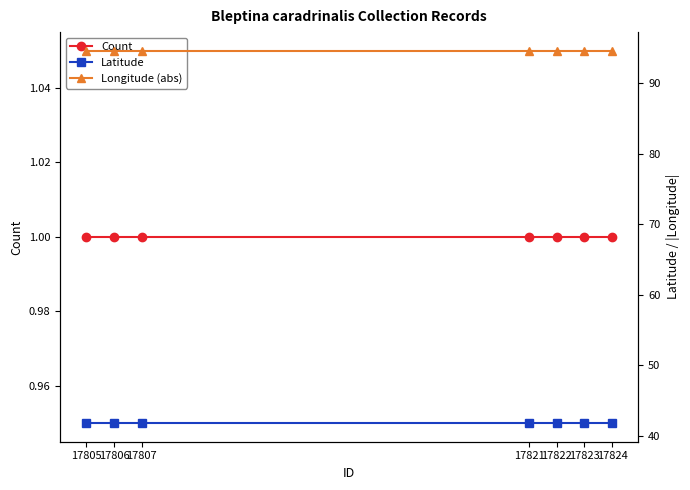

What is the smallest value displayed?

1.0